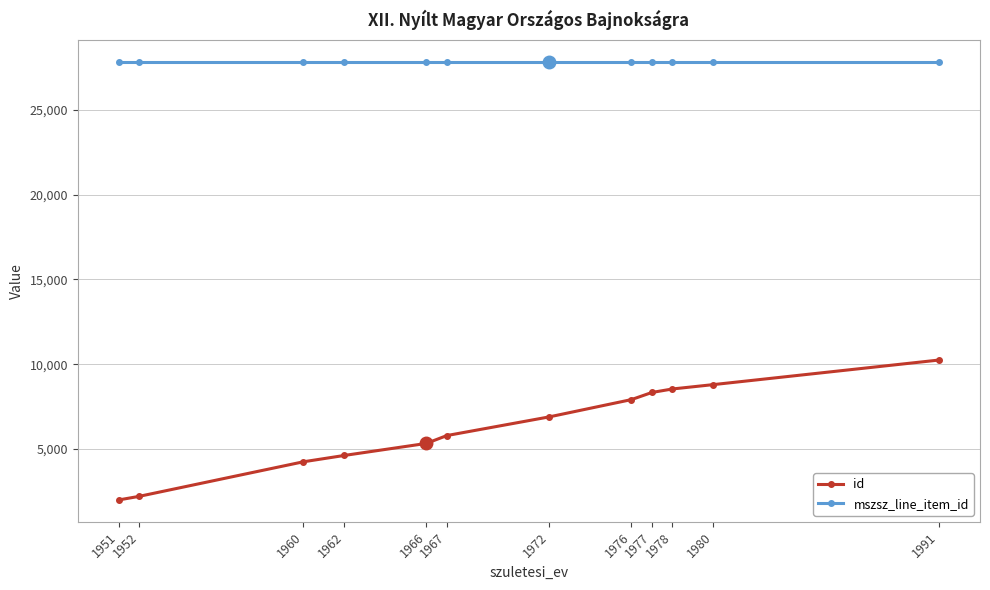

List the series in order of their overall mean, lowest first.

id, mszsz_line_item_id